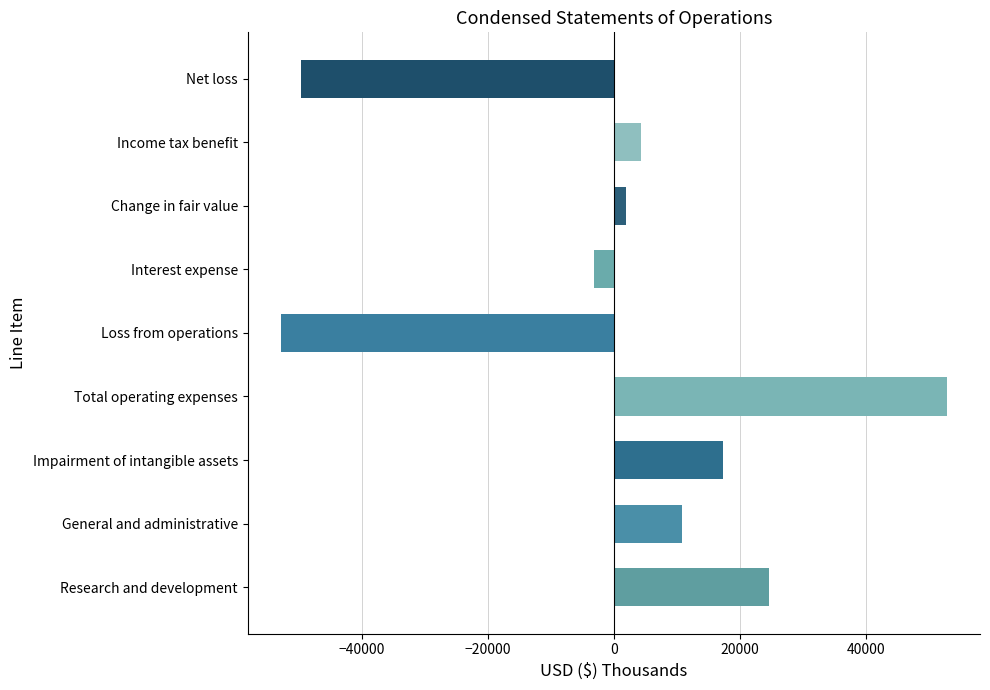

True or false: the data shows 17315 at Impairment of intangible assets.

True